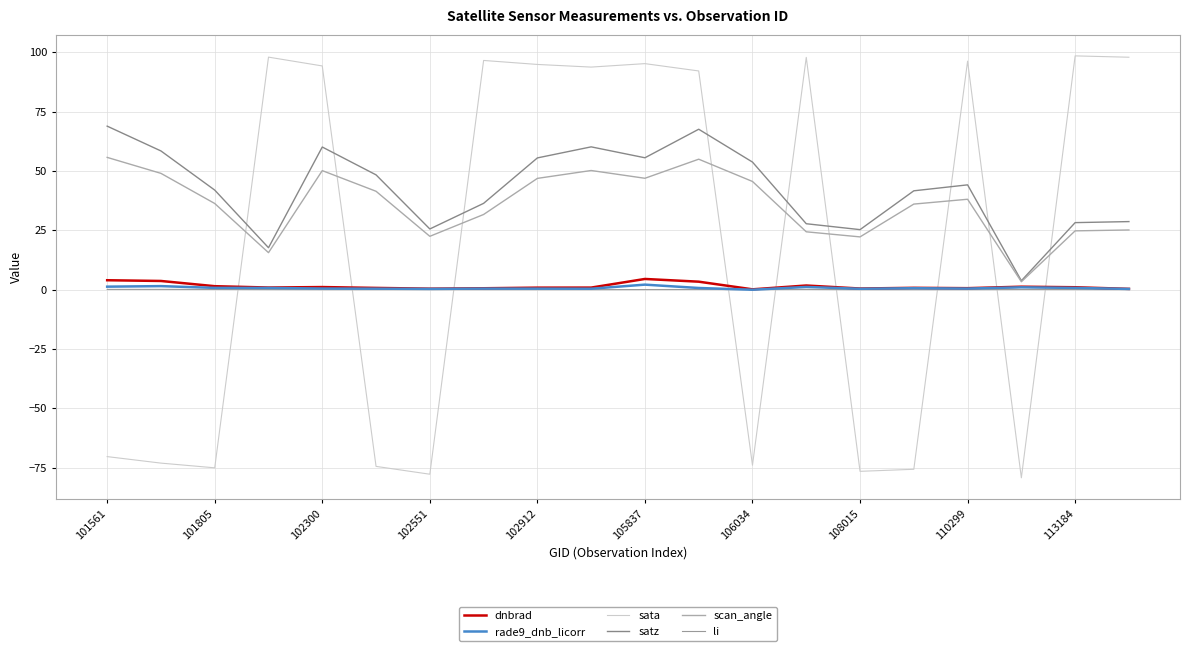

Does the chart display data point markers on the line(s)?

No